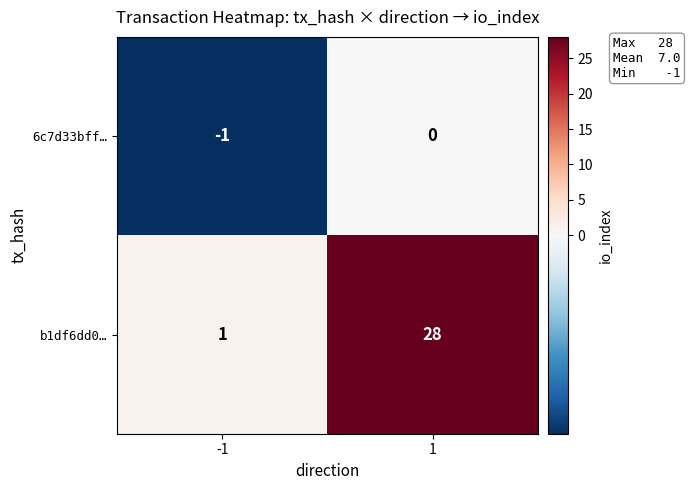

Reading left to right, list all the values displayed in this chart.

6c7d33bff…: -1=-1	1=0
b1df6dd0…: -1=1	1=28